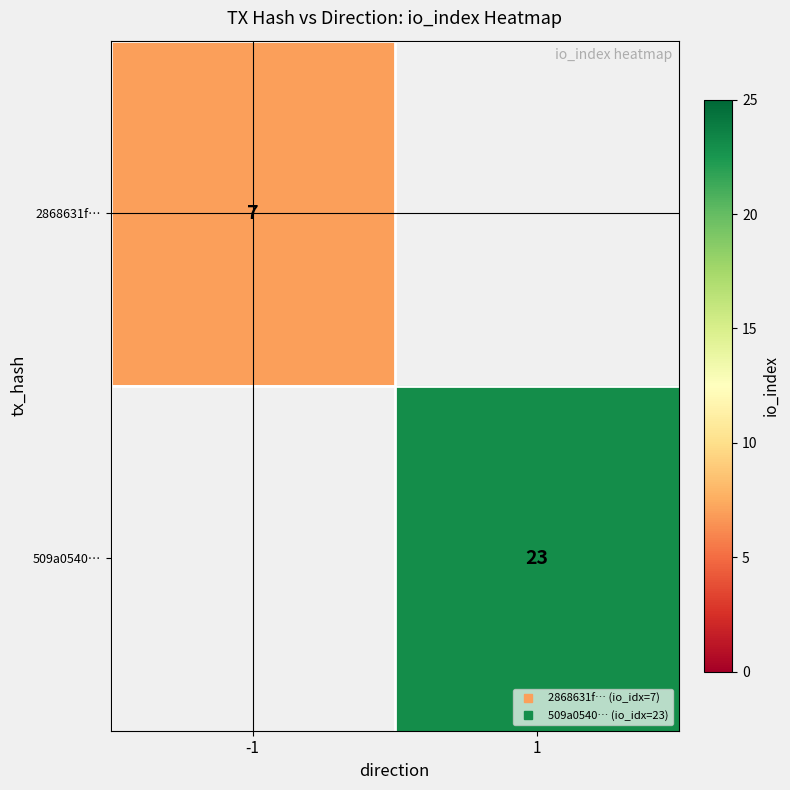

Which series has the largest range (max minus min)?

2868631f…